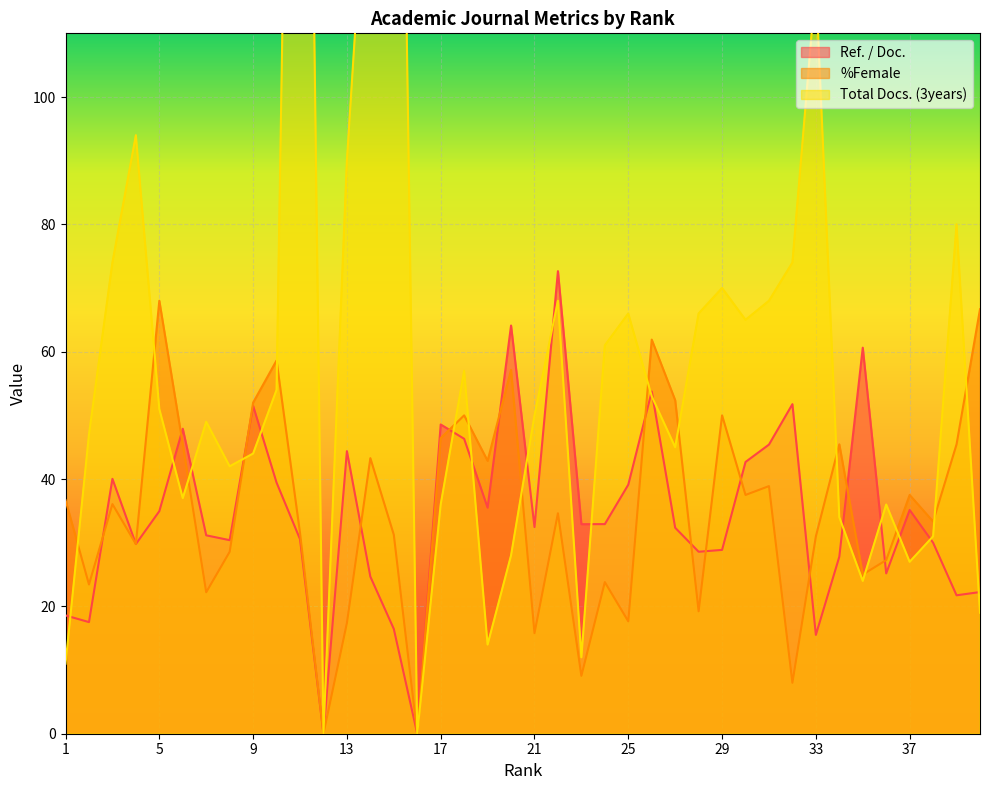

True or false: %Female and Ref. / Doc. intersect in this chart.

True